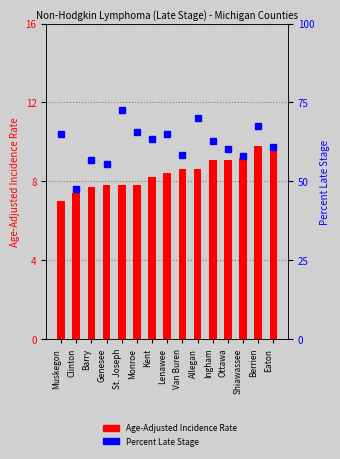

At how many categories does at least one series exceed 28?

15